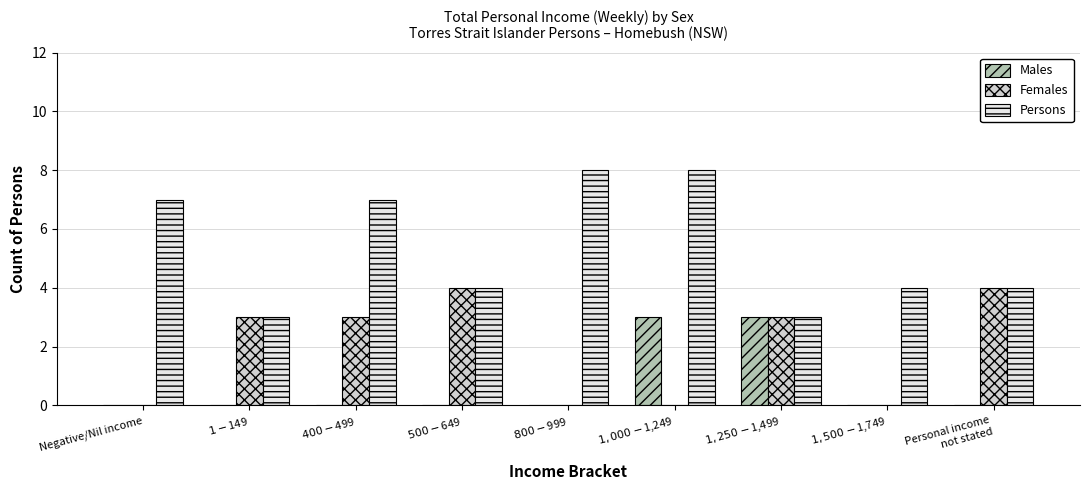

How many Females values are between 0 and 3?

7